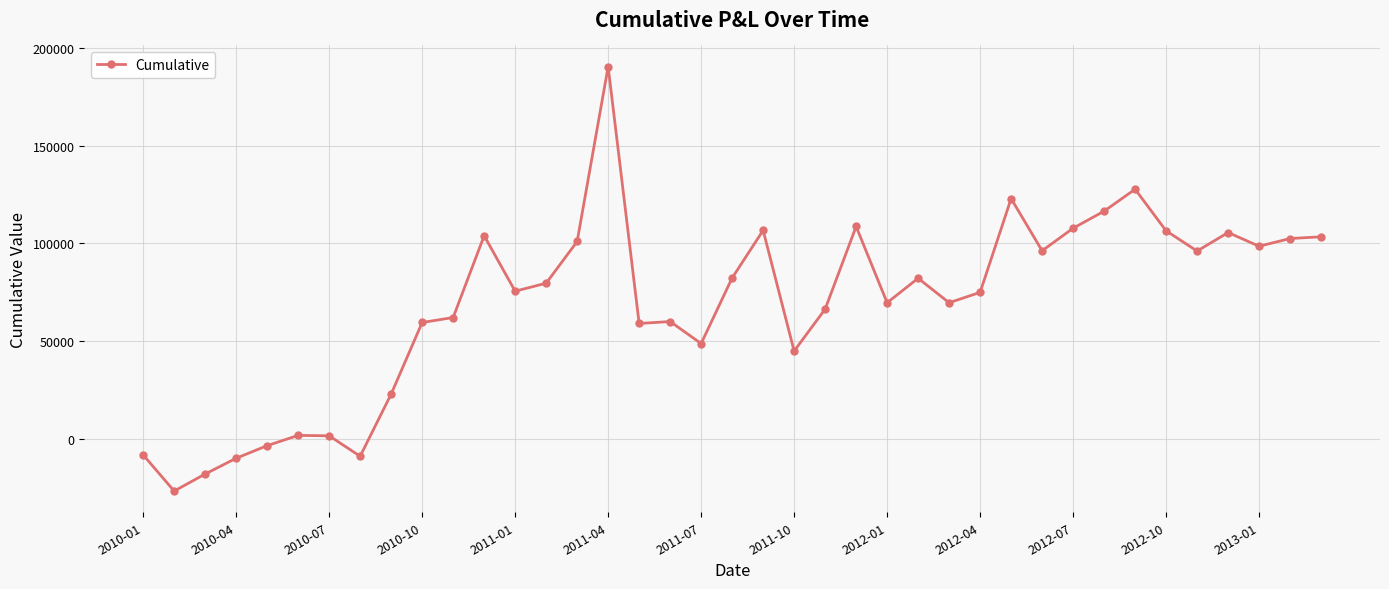

Is this an area chart (filled region under the line)?

No